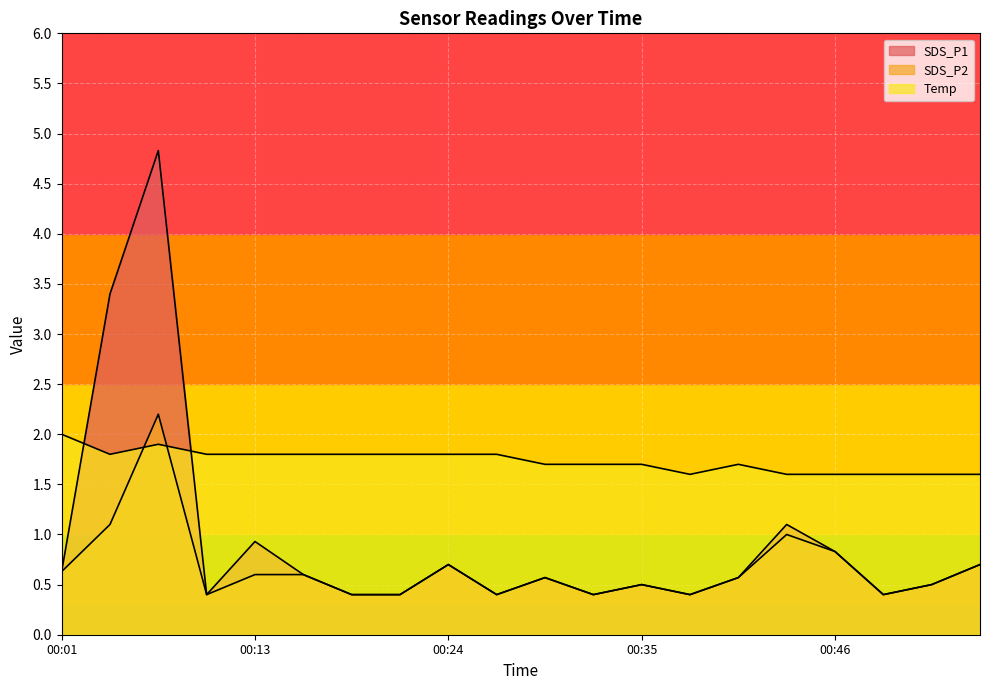

What value does the Temp series have at 00:52?

1.6